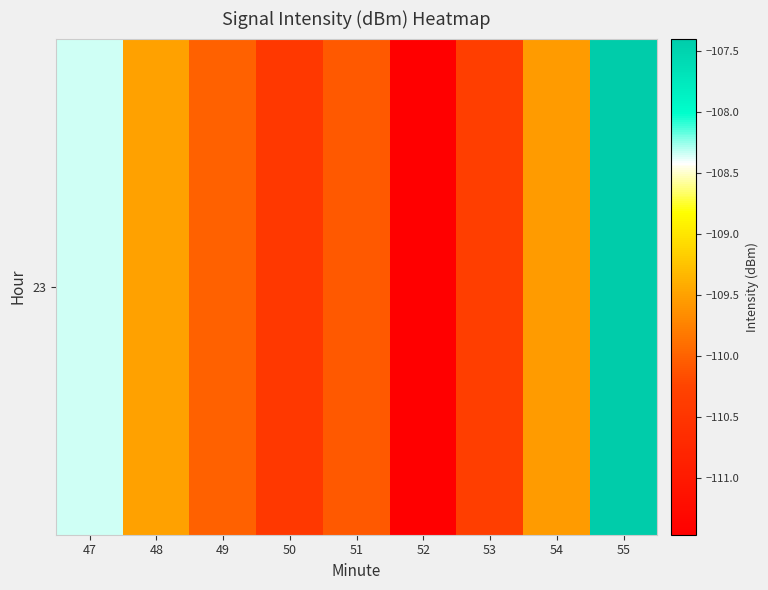

Reading right to left, what are all the values shown in this chart?

55=-107.4	54=-109.6	53=-110.3	52=-111.5	51=-110.1	50=-110.4	49=-110.0	48=-109.5	47=-108.3